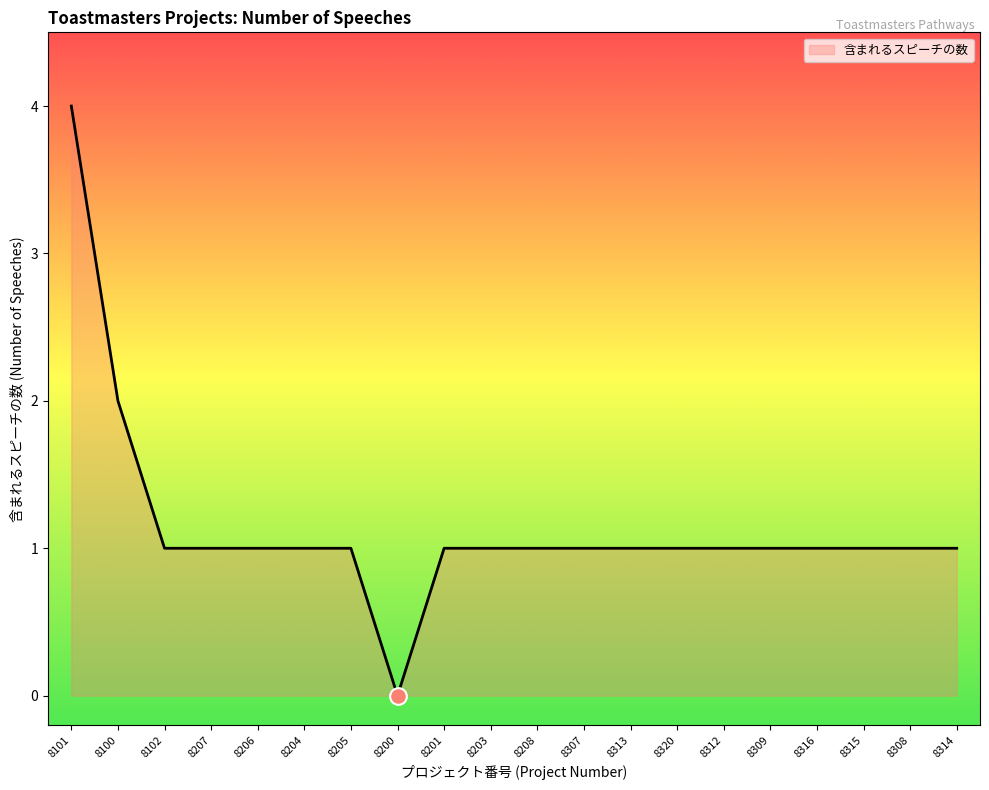

At which label is the value closest to 2?

8100